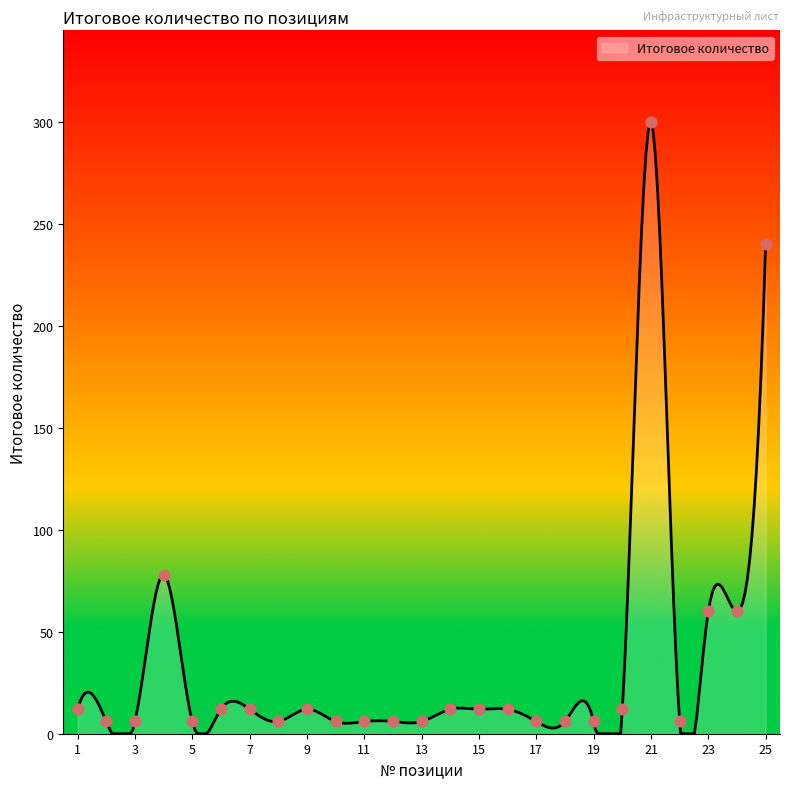

What is the change in value from 9 to 24?

+48